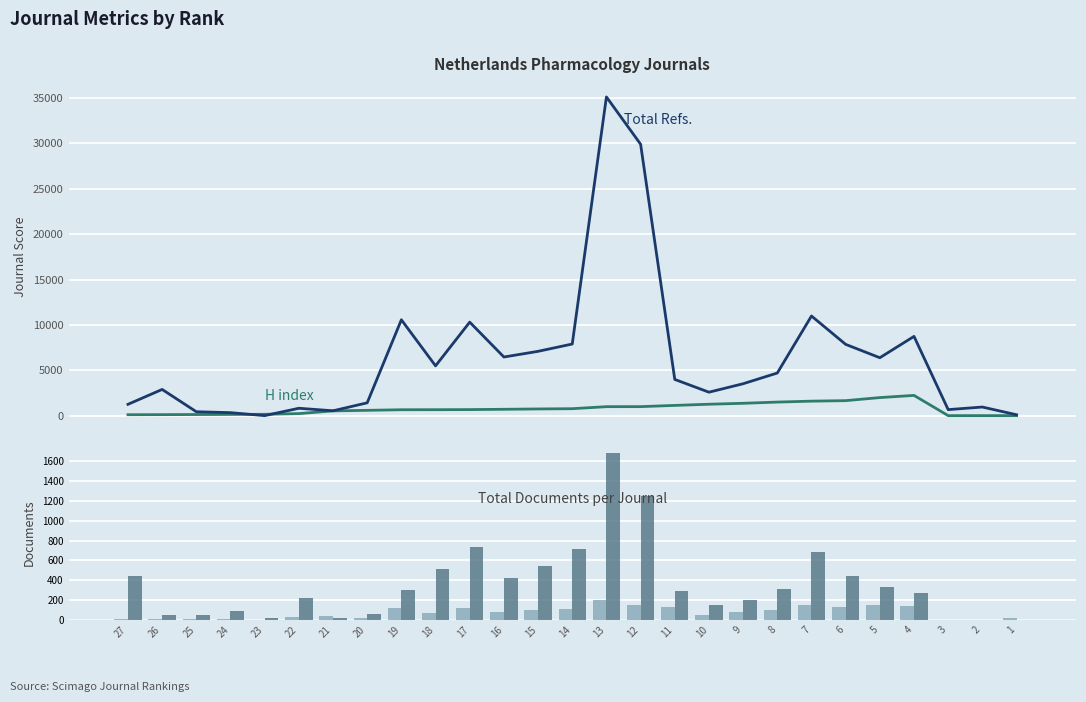

How many groups of bars are there?

27